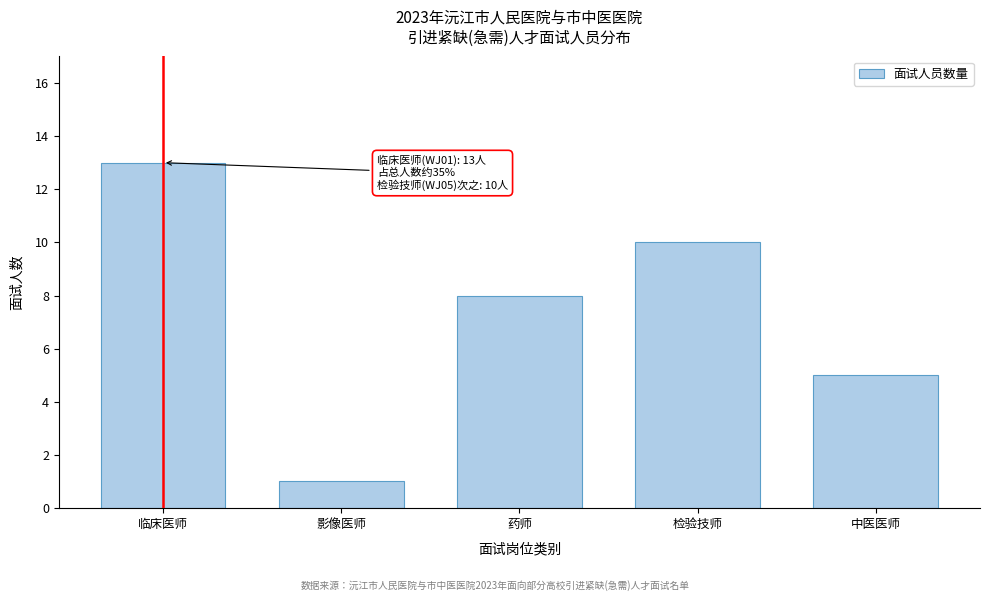

Reading left to right, extract all data points from this chart.

13	1	8	10	5